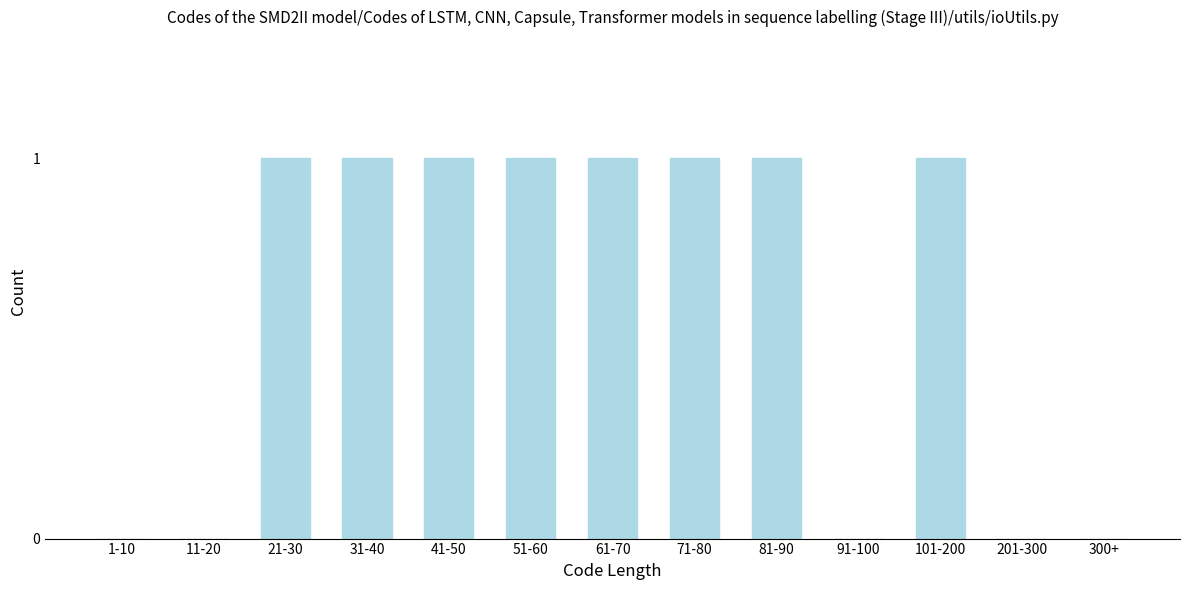

Reading left to right, what are all the values shown in this chart?

1-10=0	11-20=0	21-30=1	31-40=1	41-50=1	51-60=1	61-70=1	71-80=1	81-90=1	91-100=0	101-200=1	201-300=0	300+=0